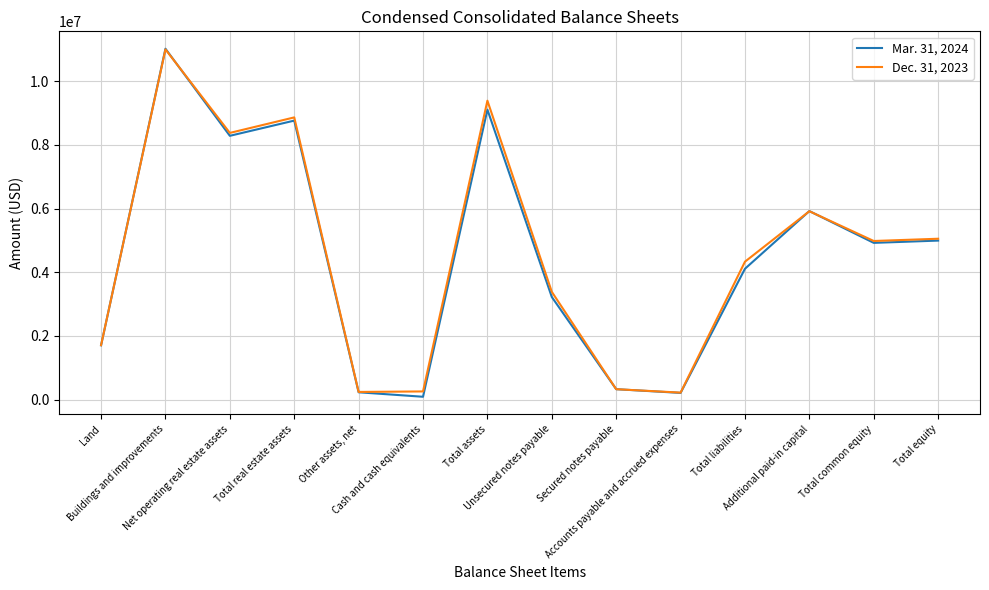

How many times do Dec. 31, 2023 and Mar. 31, 2024 cross each other?

6